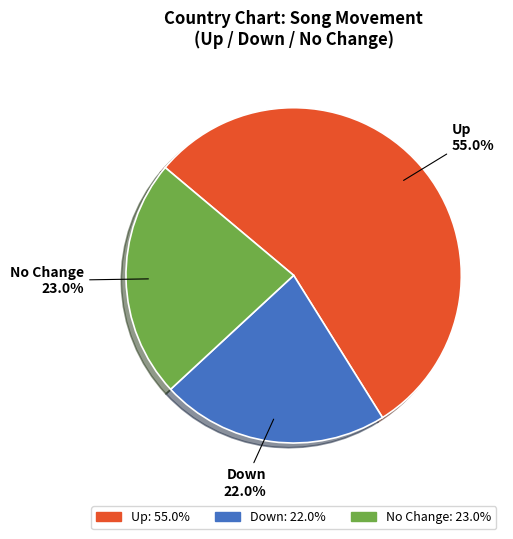

Does any single category account for the majority?

Yes